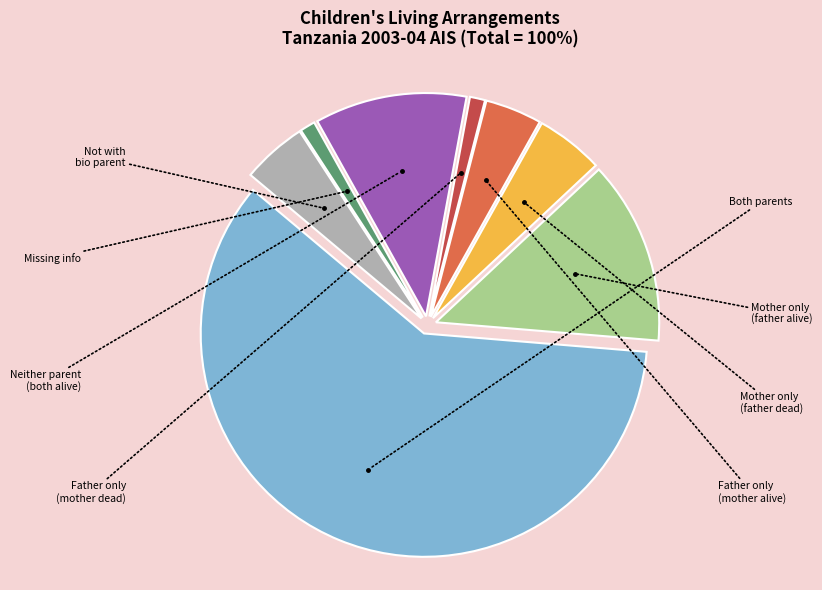

Is there any slice that represents more than half of the pie?

Yes